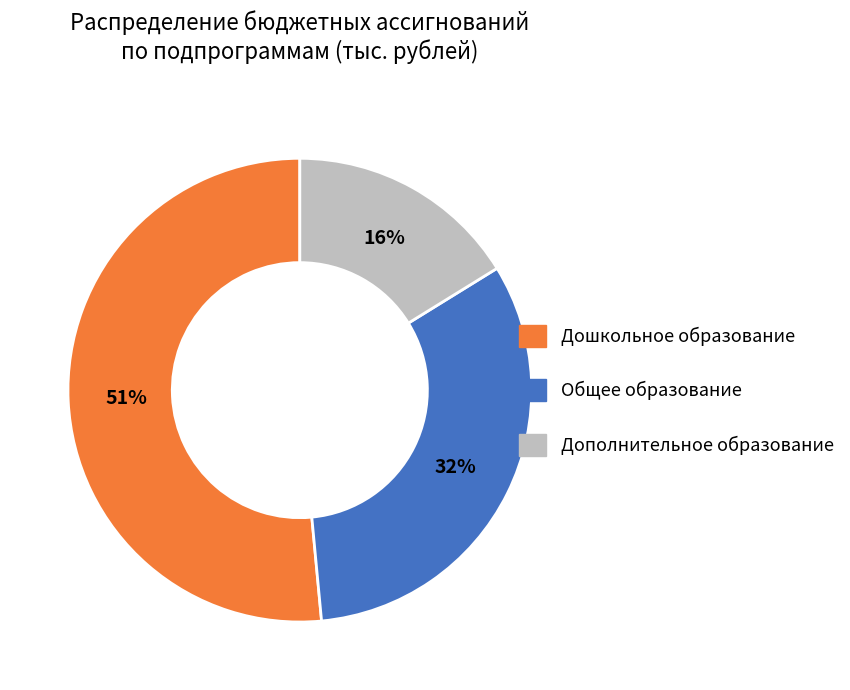

To the nearest percent, what percentage of the pie is Дополнительное образование?

16%